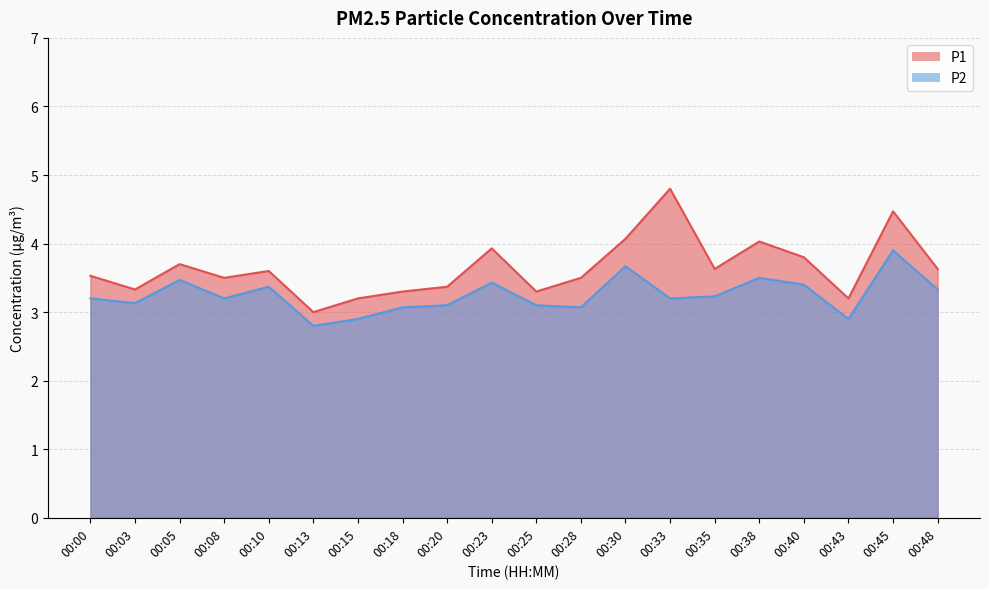

At which label is P1 closest to 3?

00:13